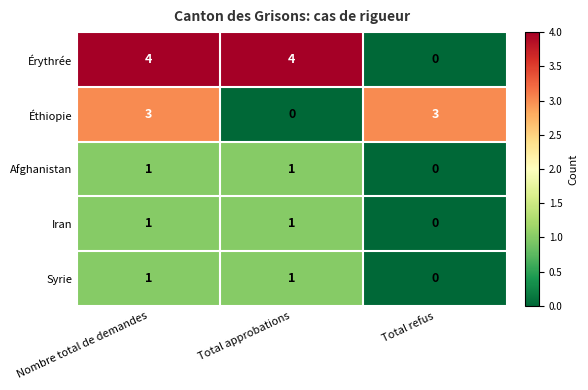

At how many categories does at least one series exceed 1?

3